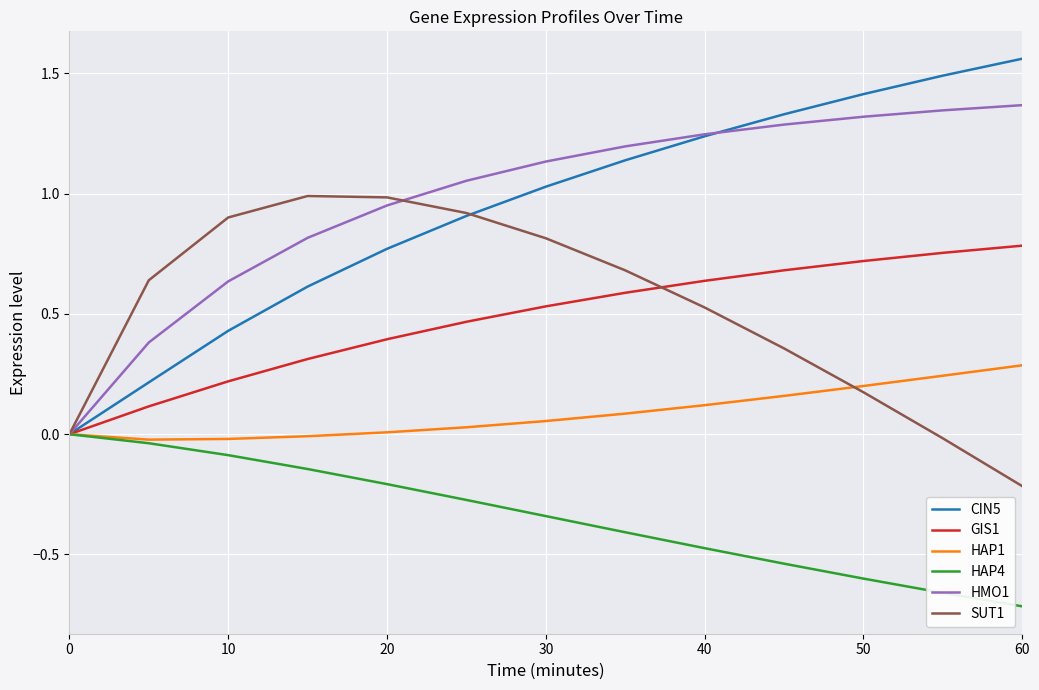

What is the highest value of the HAP1 series?

0.3